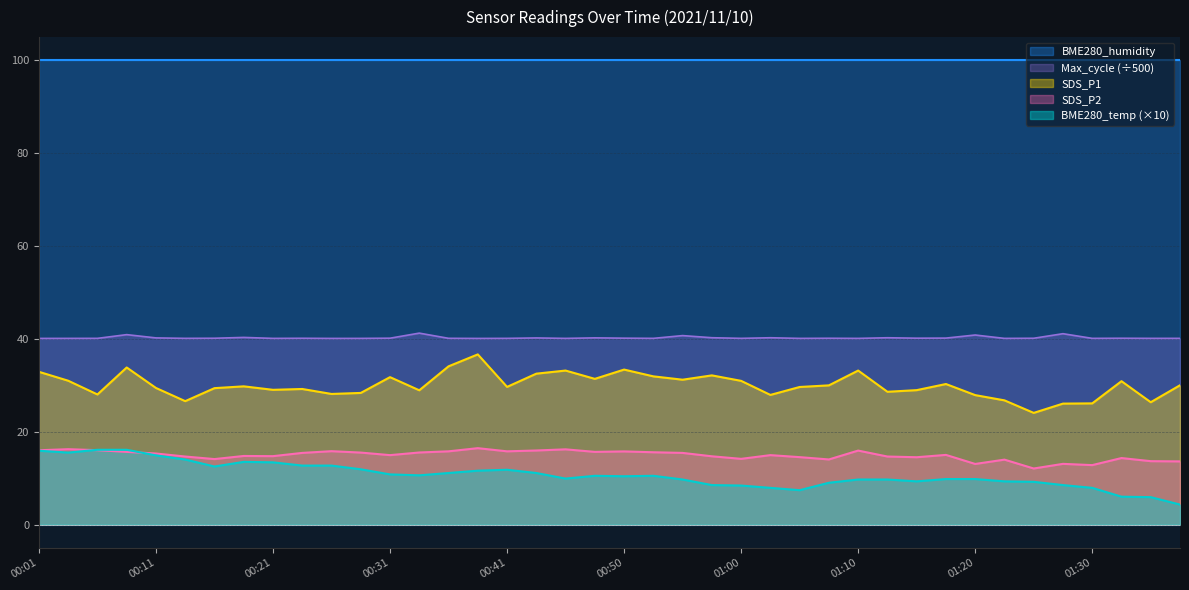

What is the lowest value of the SDS_P1 series?

24.1